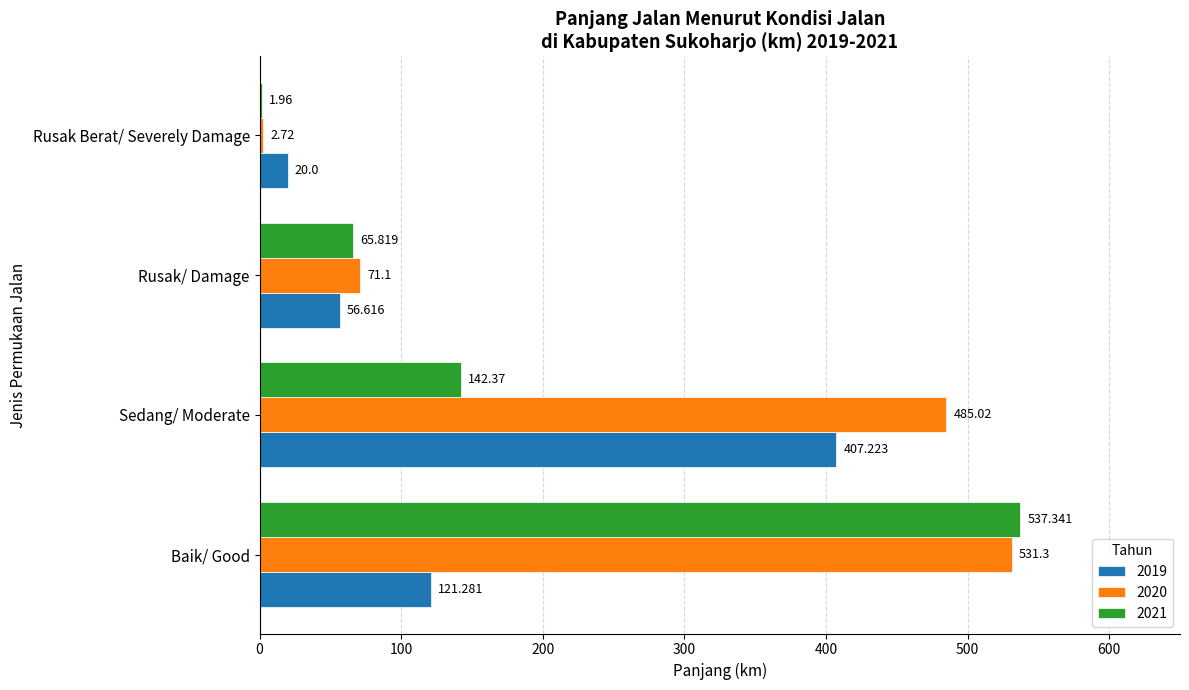

What is the sum of the 2020 values at Rusak/ Damage and Baik/ Good?

602.4